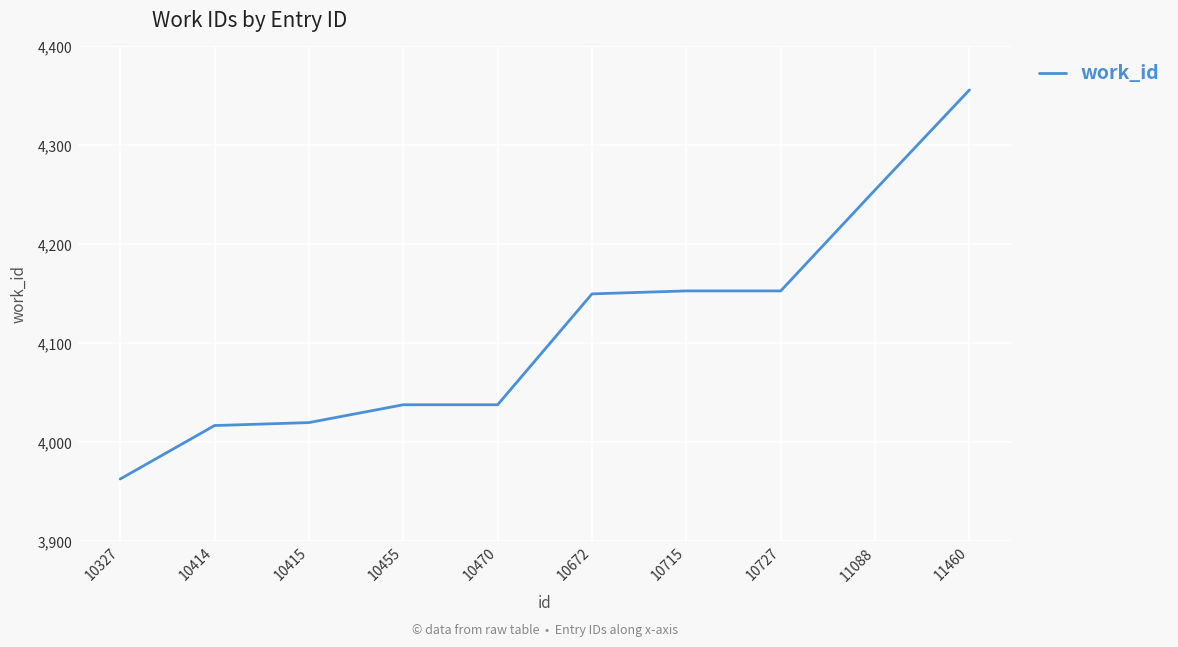

Reading left to right, transcribe all the data shown in this chart.

10327=3963	10414=4017	10415=4020	10455=4038	10470=4038	10672=4150	10715=4153	10727=4153	11088=4255	11460=4356